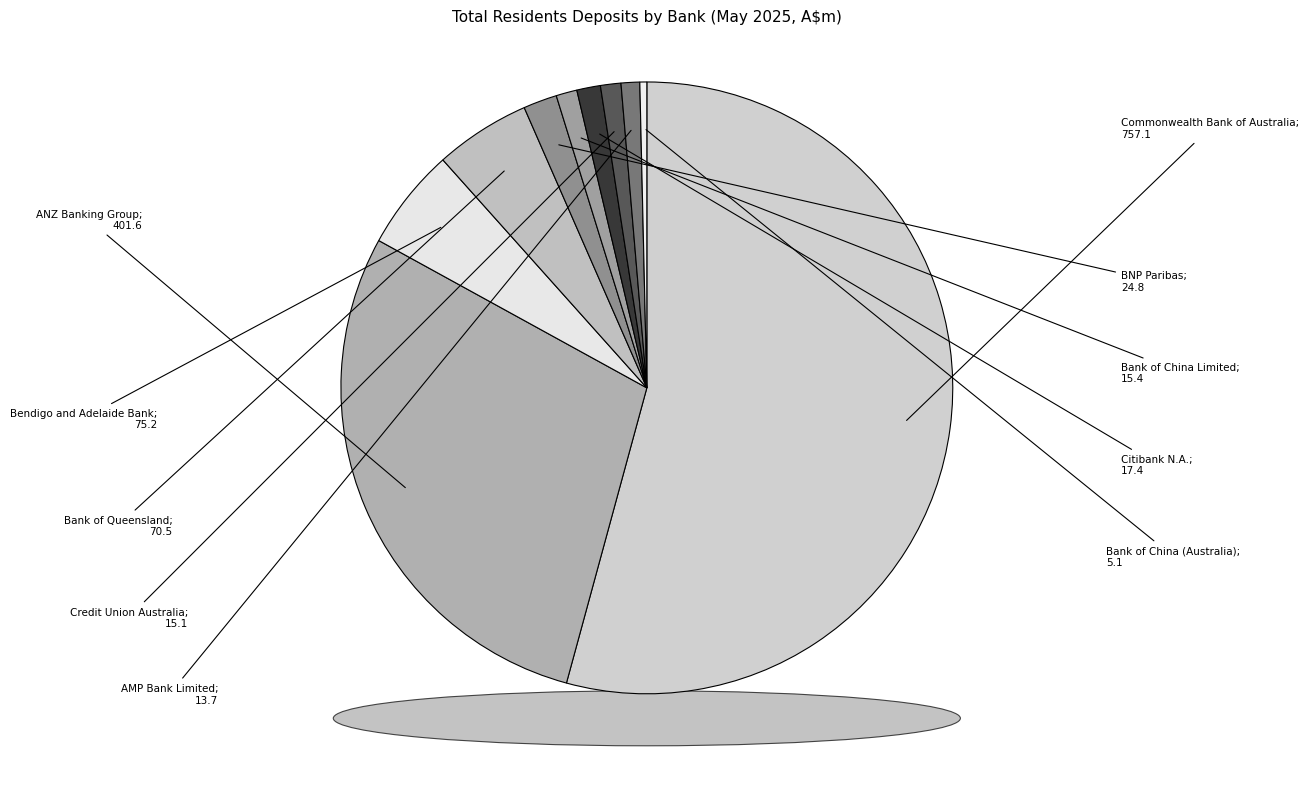

Is it true that Credit Union Australia Ltd is 6% of the pie?

False